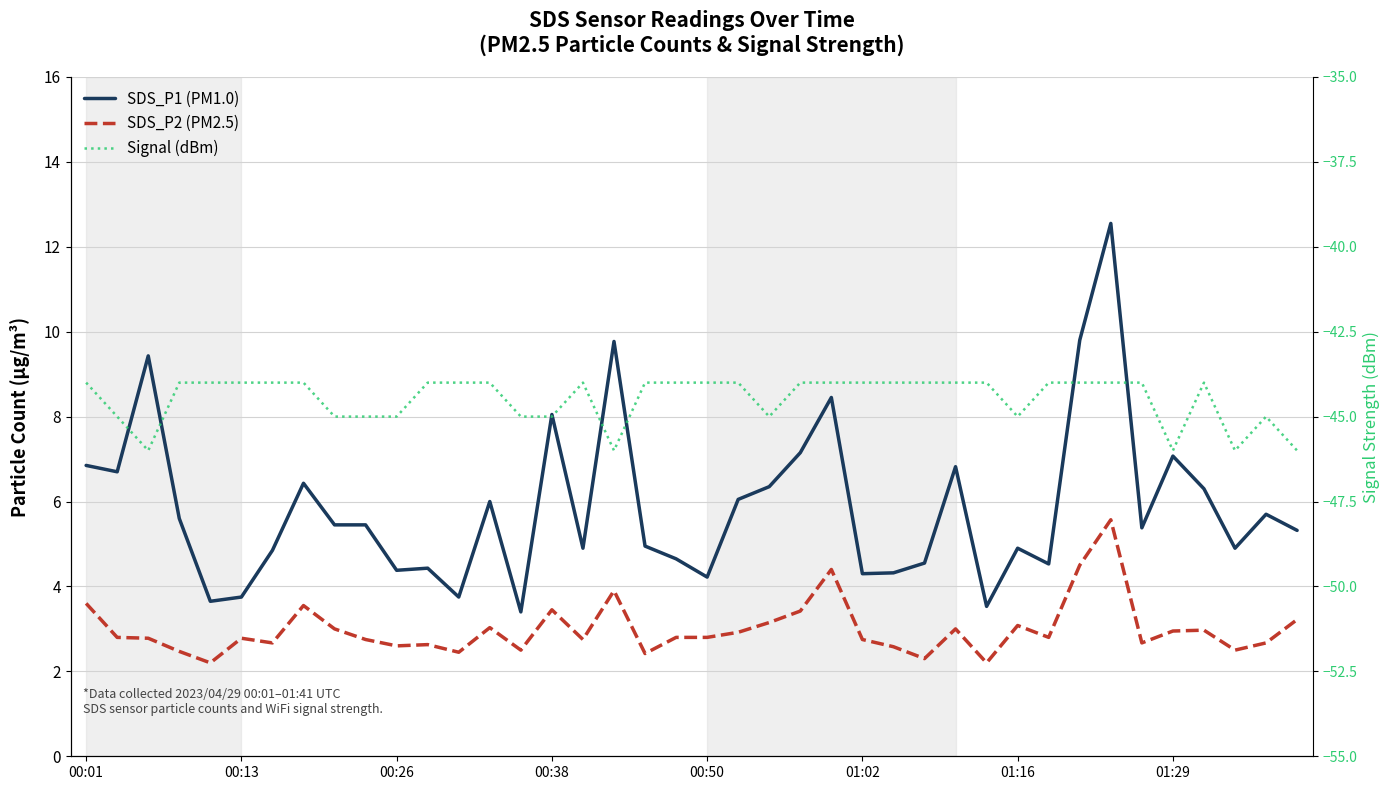

At how many categories does at least one series exceed -6?

40